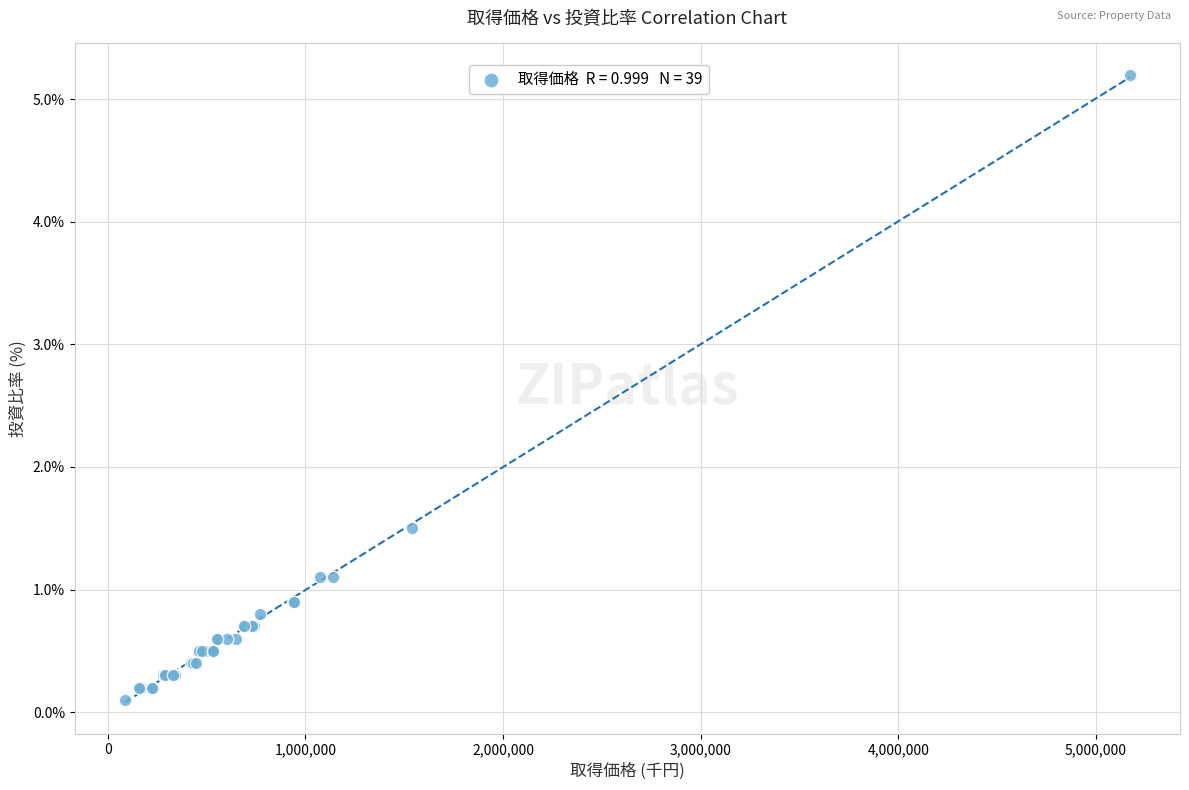

What Y value in the scatter plot is closest to 2?

1.5